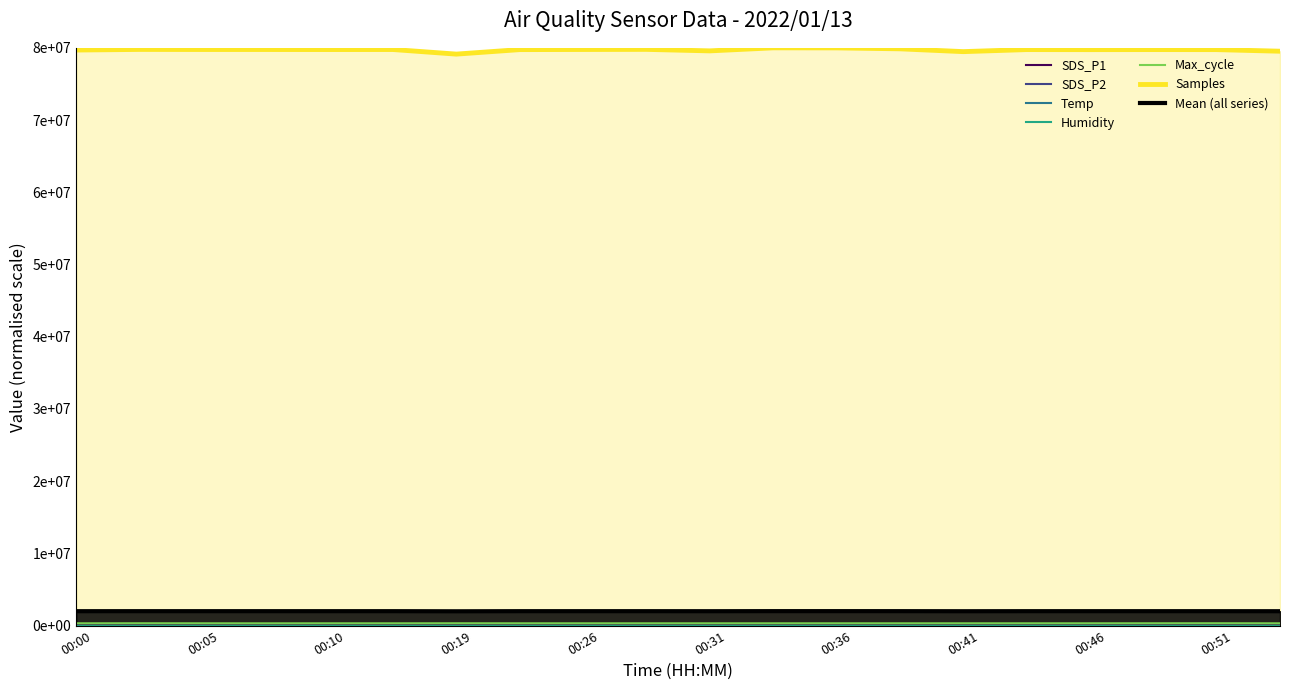

True or false: Max_cycle has more than 0 points higher than both neighbors.

True